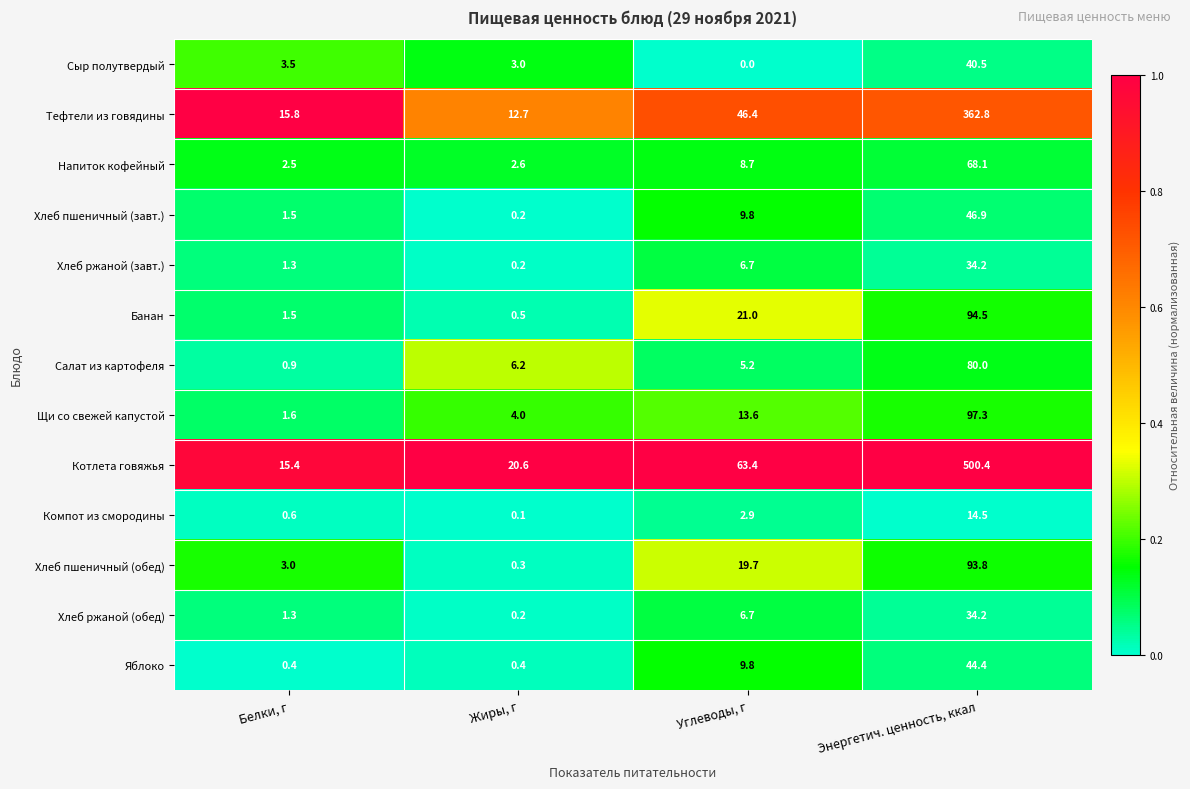

What is the greatest value displayed?

500.4